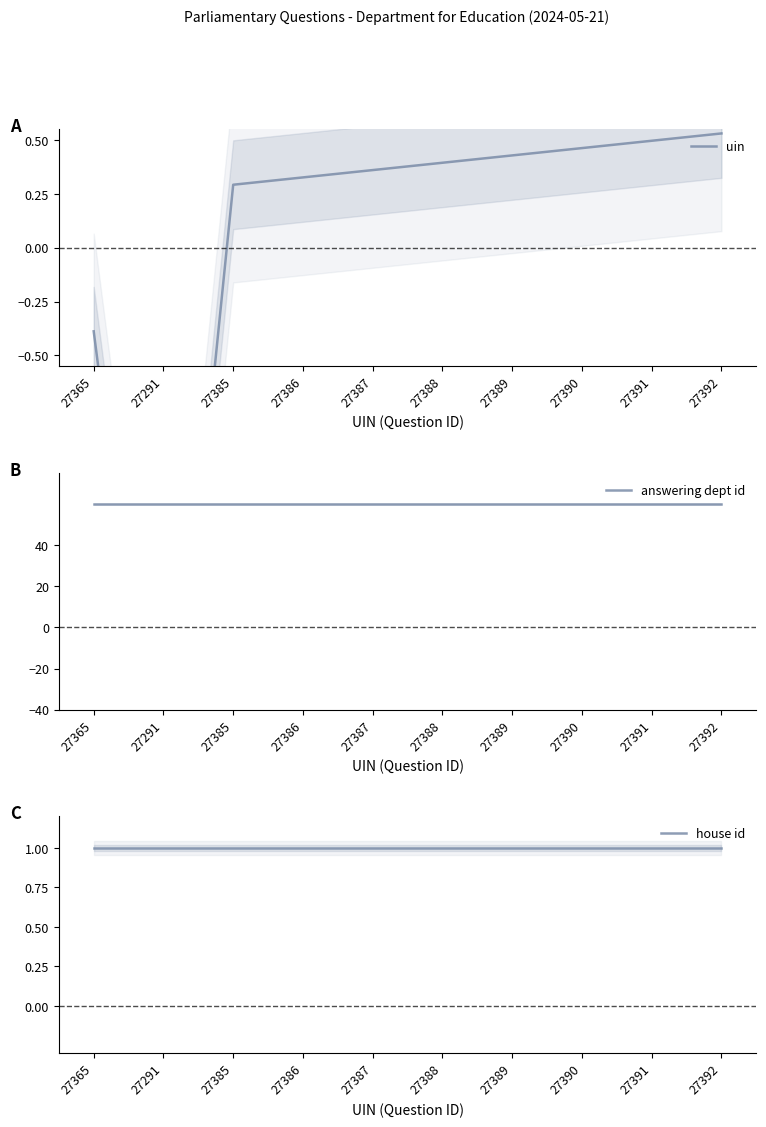

True or false: house id has more than 2 interior local peaks.

False